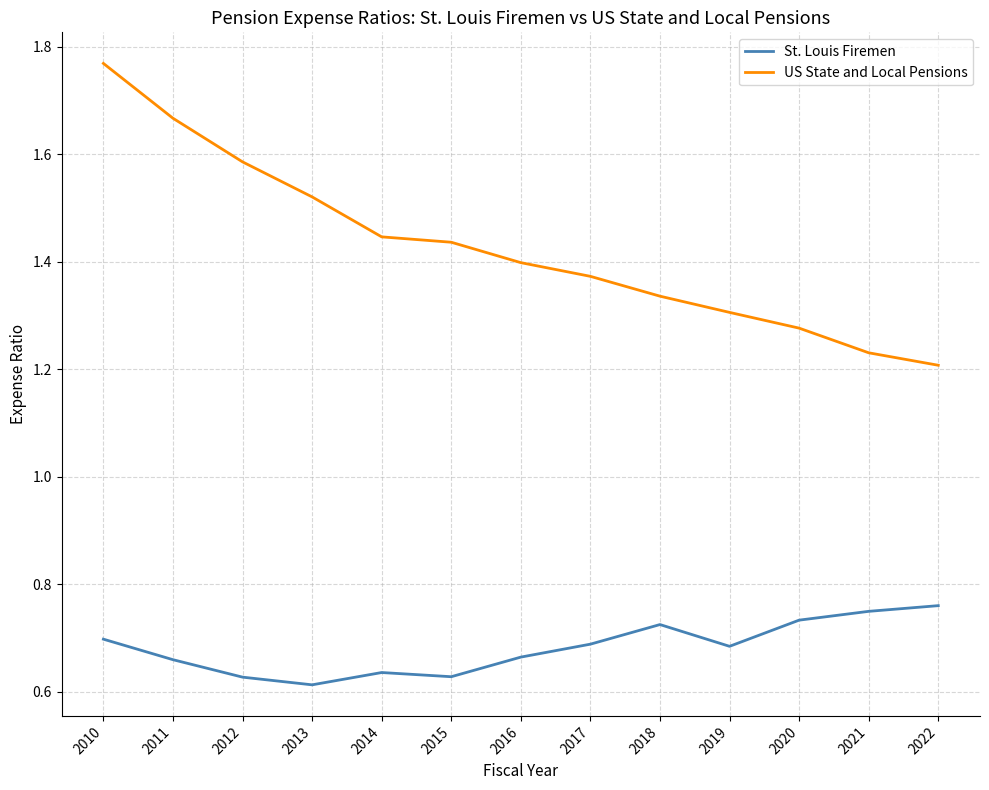

At which category does the chart reach its peak across all series?

2010